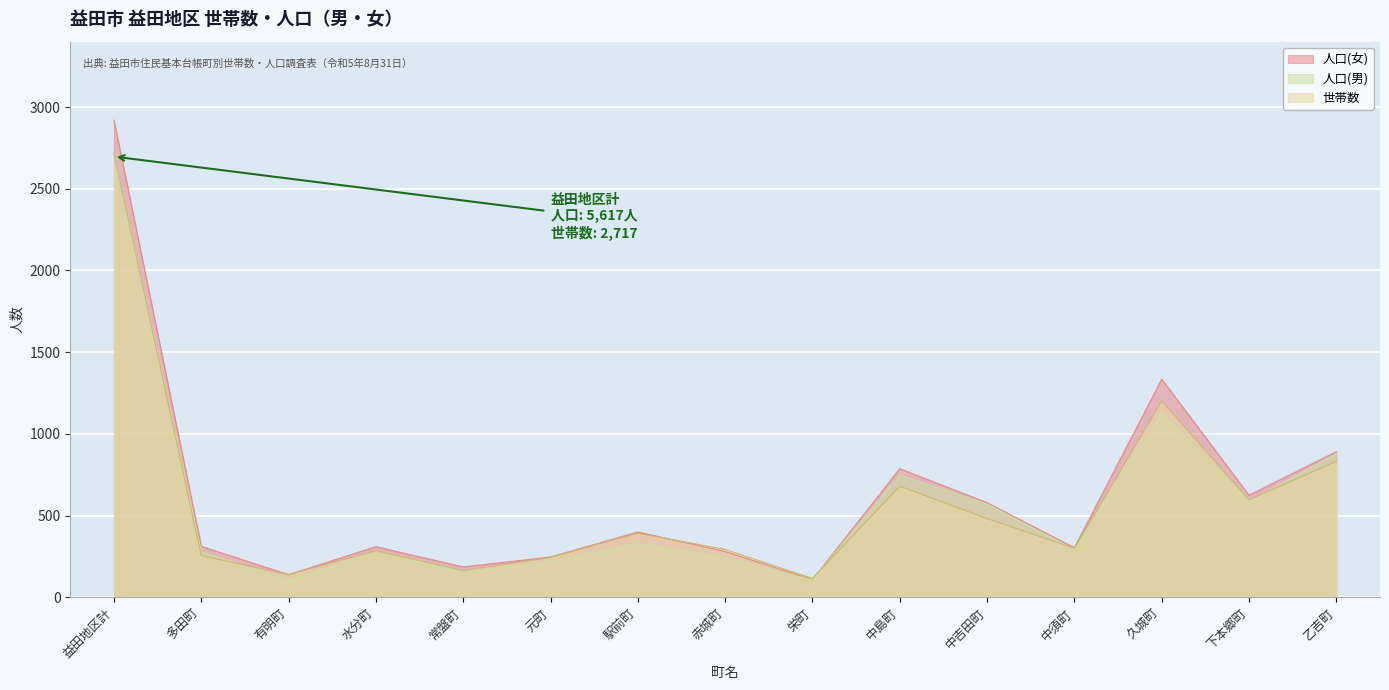

How many values in the 人口(女) series are below 312?

7